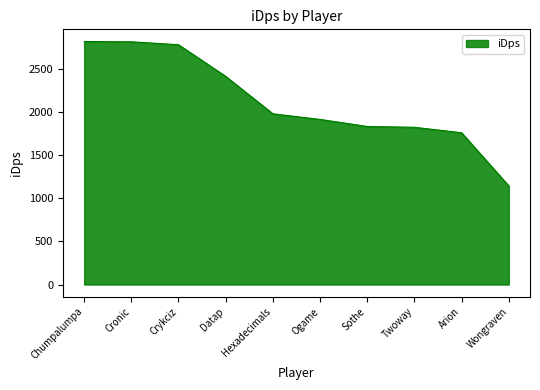

The value at Wongraven is 281.2. True or false?

False